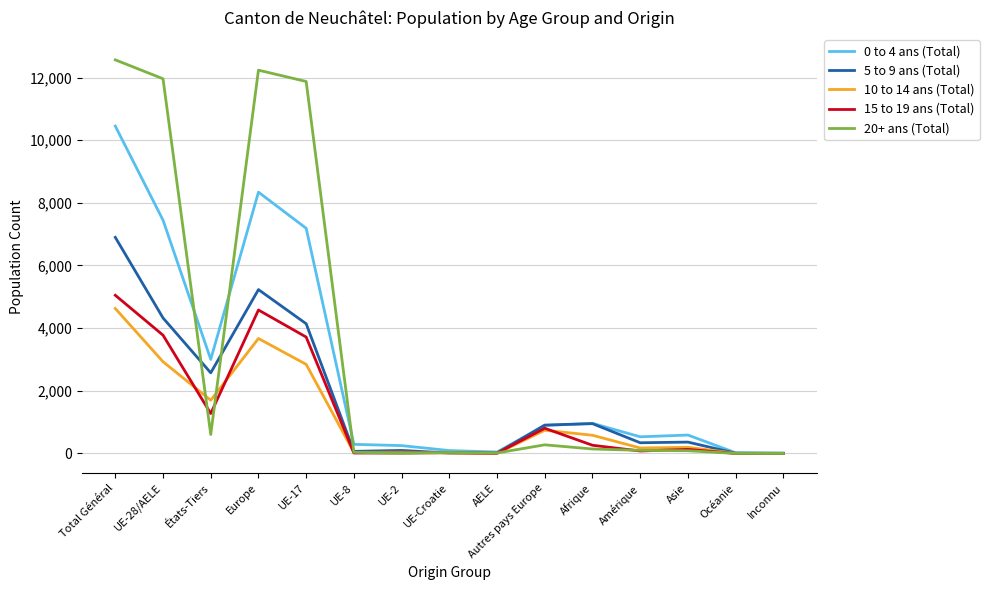

How many series are shown in this chart?

5